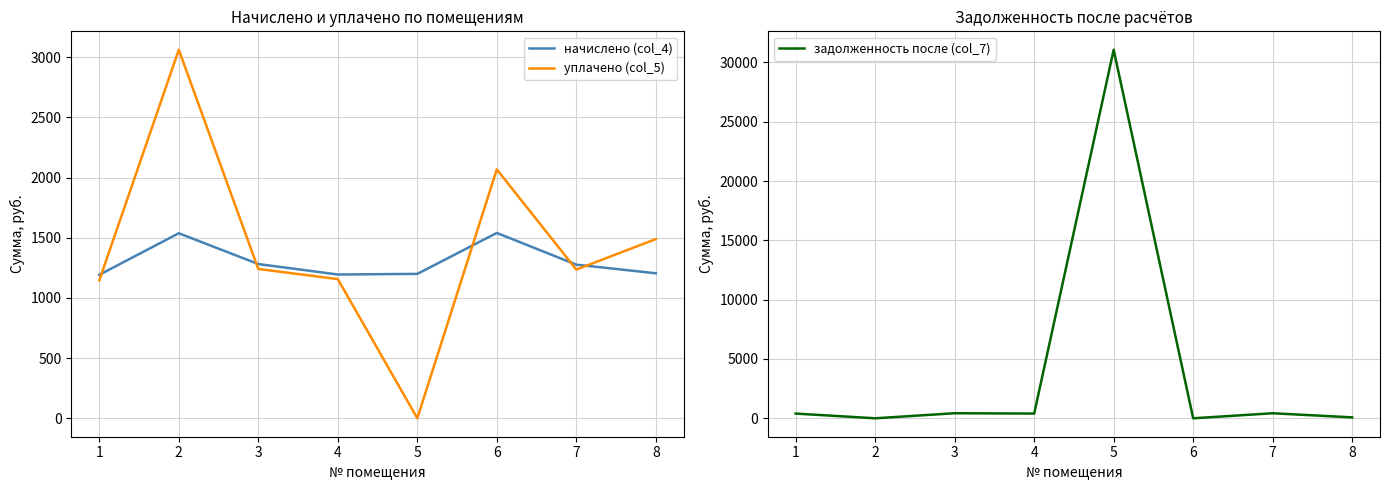

The value of уплачено (col_5) at 5 is 0.0. True or false?

True